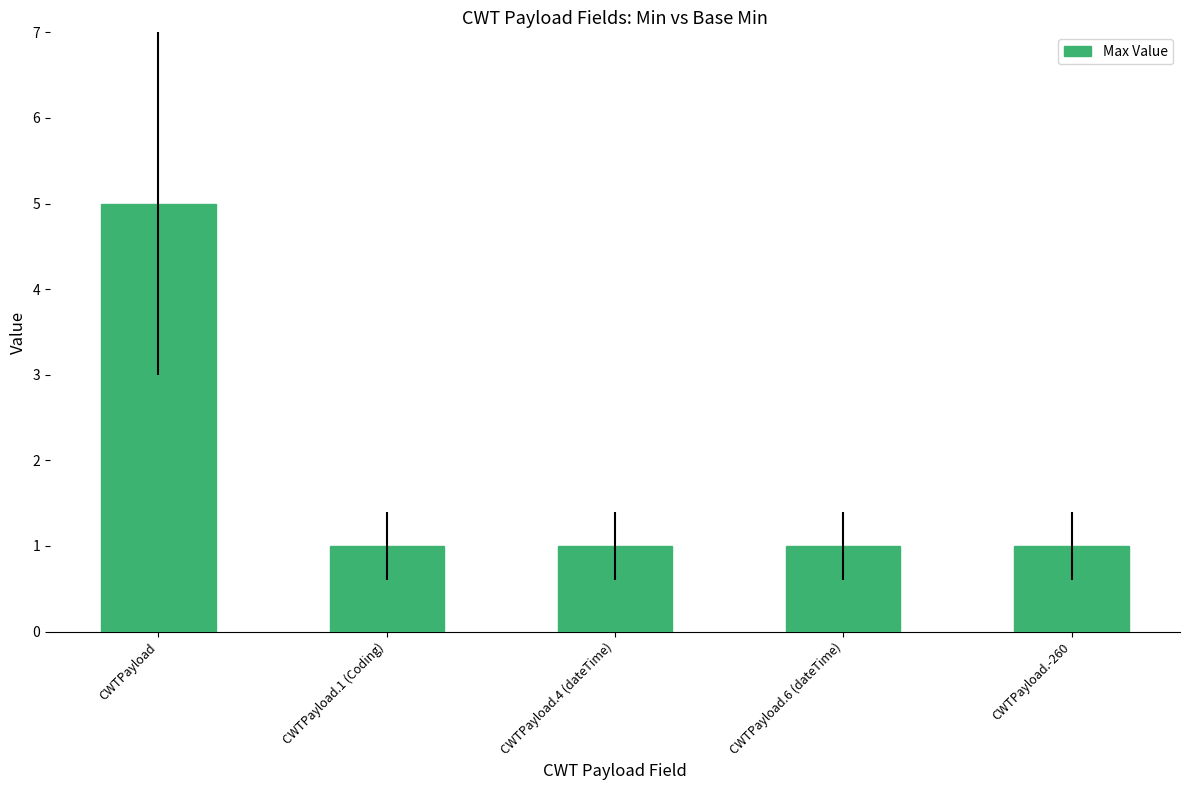

Which category has the highest value across all series?

CWTPayload